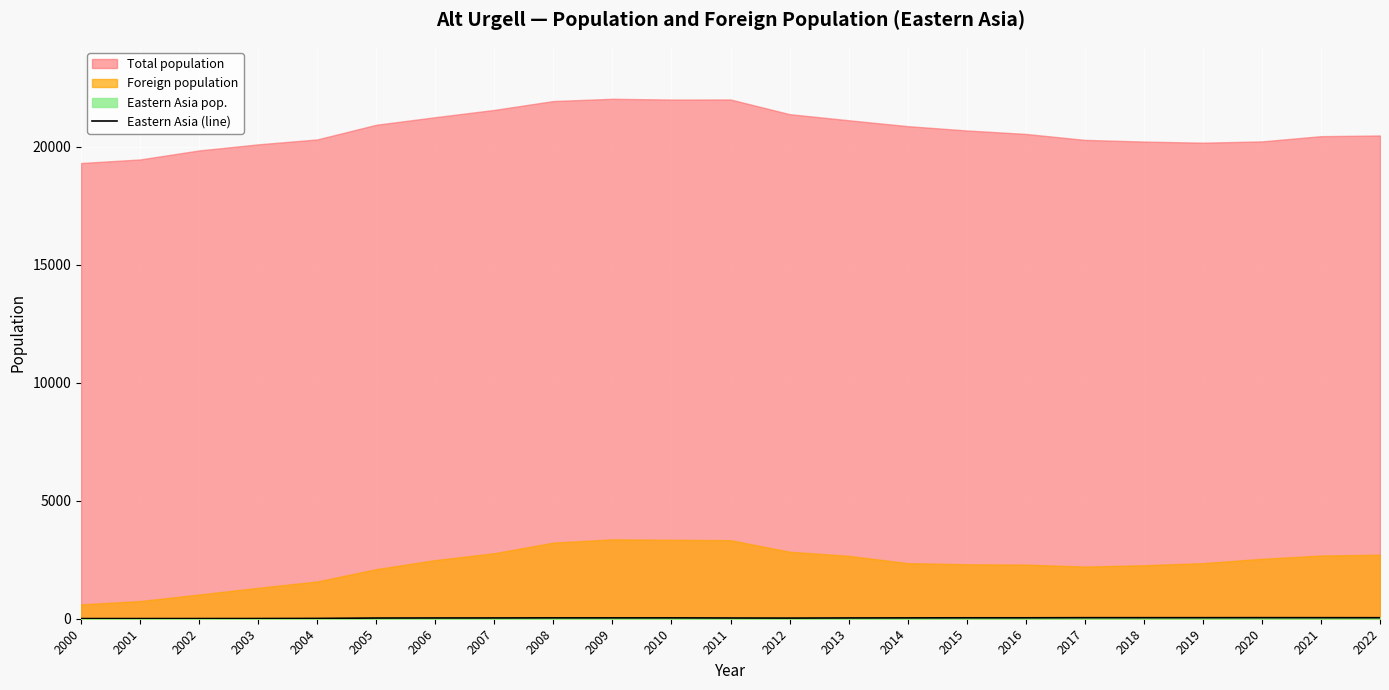

How many lines are shown in the chart?

1